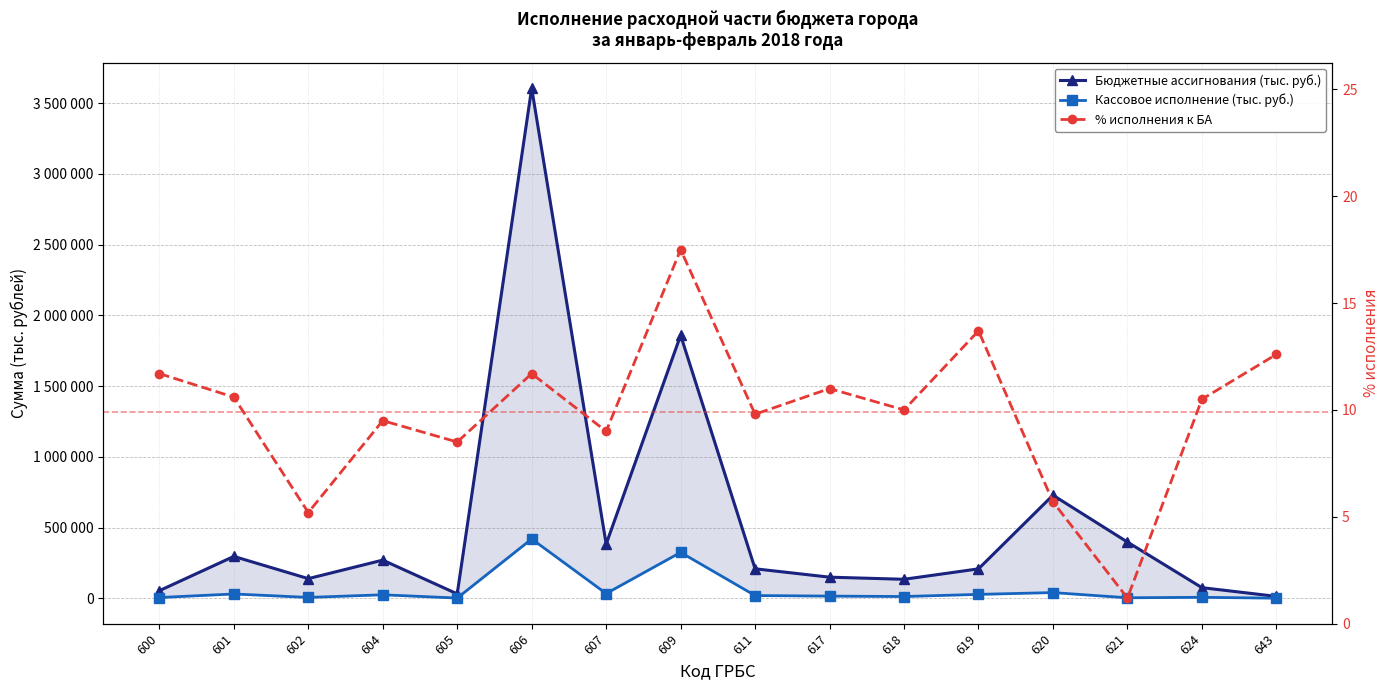

Reading left to right, transcribe all the data shown in this chart.

Бюджетные ассигнования (тыс. руб.): 600=54679.0	601=296872.0	602=139995.0	604=270782.0	605=32091.0	606=3605867.0	607=384071.0	609=1859695.0	611=209409.0	617=150271.0	618=135269.0	619=209062.0	620=729606.0	621=398388.0	624=76237.0	643=14384.0
Кассовое исполнение (тыс. руб.): 600=6419.0	601=31587.0	602=7223.0	604=25773.0	605=2718.0	606=420277.0	607=34499.0	609=325447.0	611=20453.0	617=16455.0	618=13533.0	619=28624.0	620=41400.0	621=4634.0	624=7997.0	643=1809.0
% исполнения к БА: 600=11.7	601=10.6	602=5.2	604=9.5	605=8.5	606=11.7	607=9.0	609=17.5	611=9.8	617=11.0	618=10.0	619=13.7	620=5.7	621=1.2	624=10.5	643=12.6